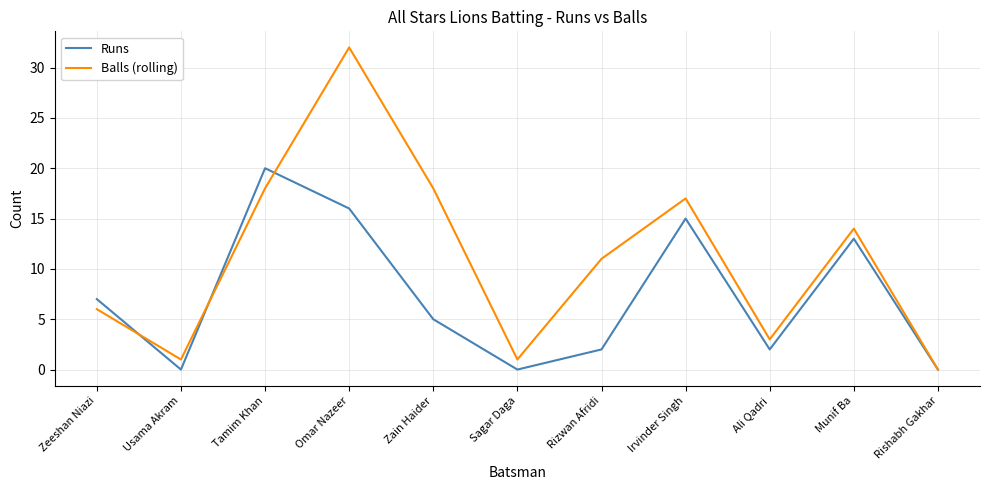

What position from the right is Tamim Khan?

9